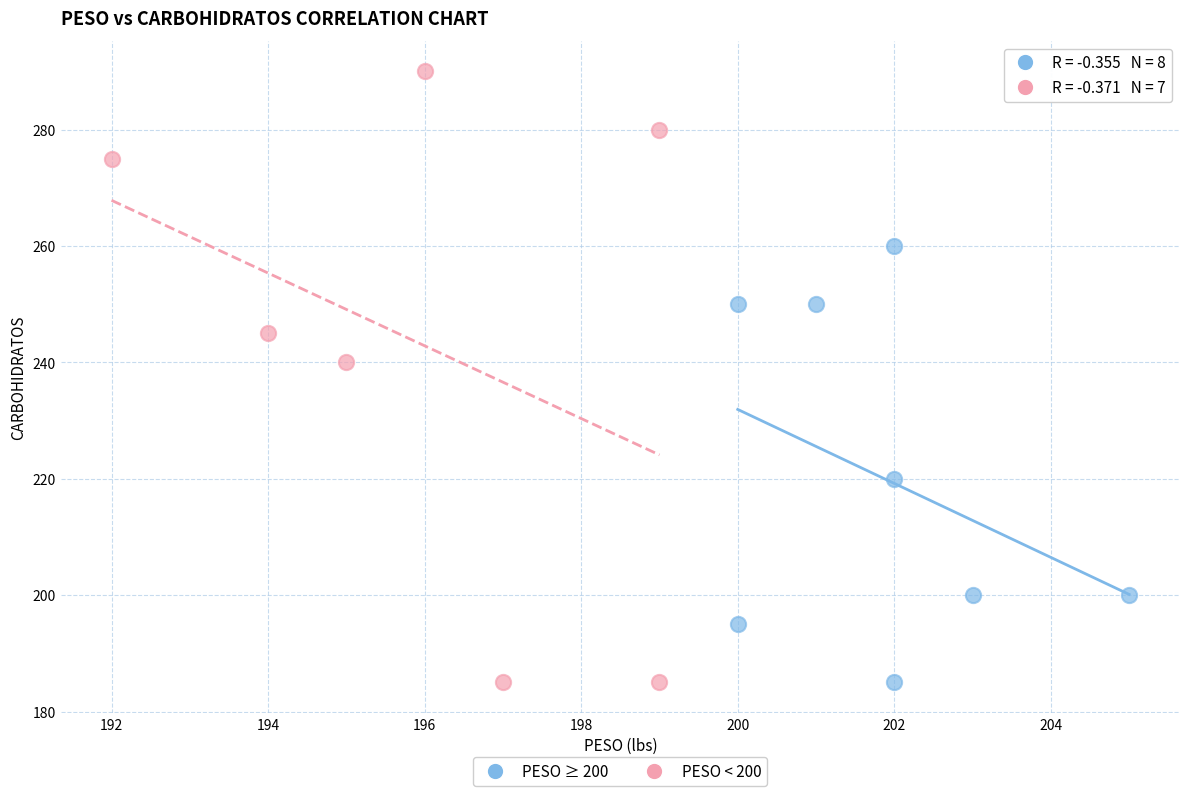

Which series contains the highest Y value?

PESO < 200